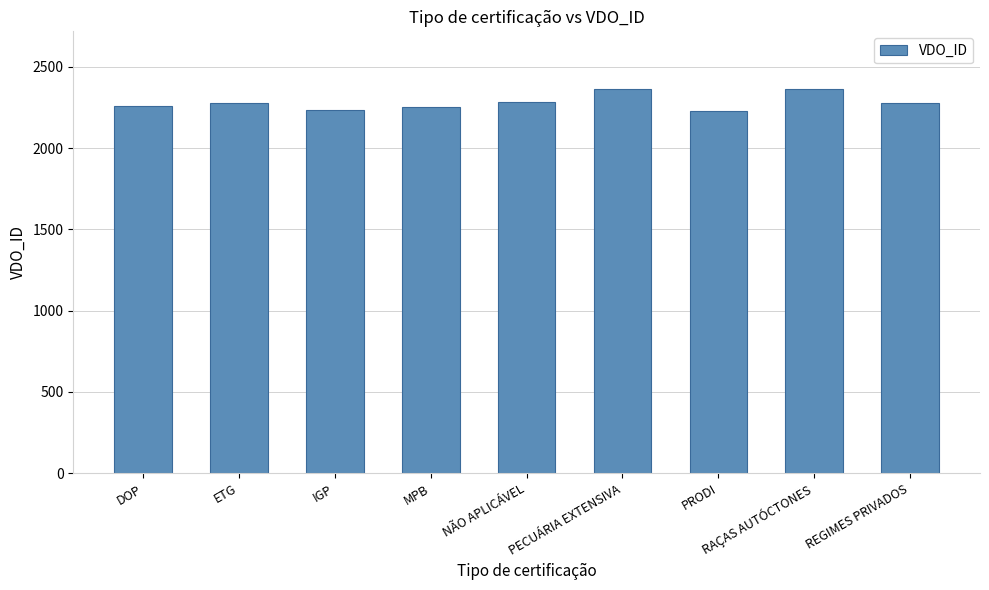

What is the sum of all values?

20537